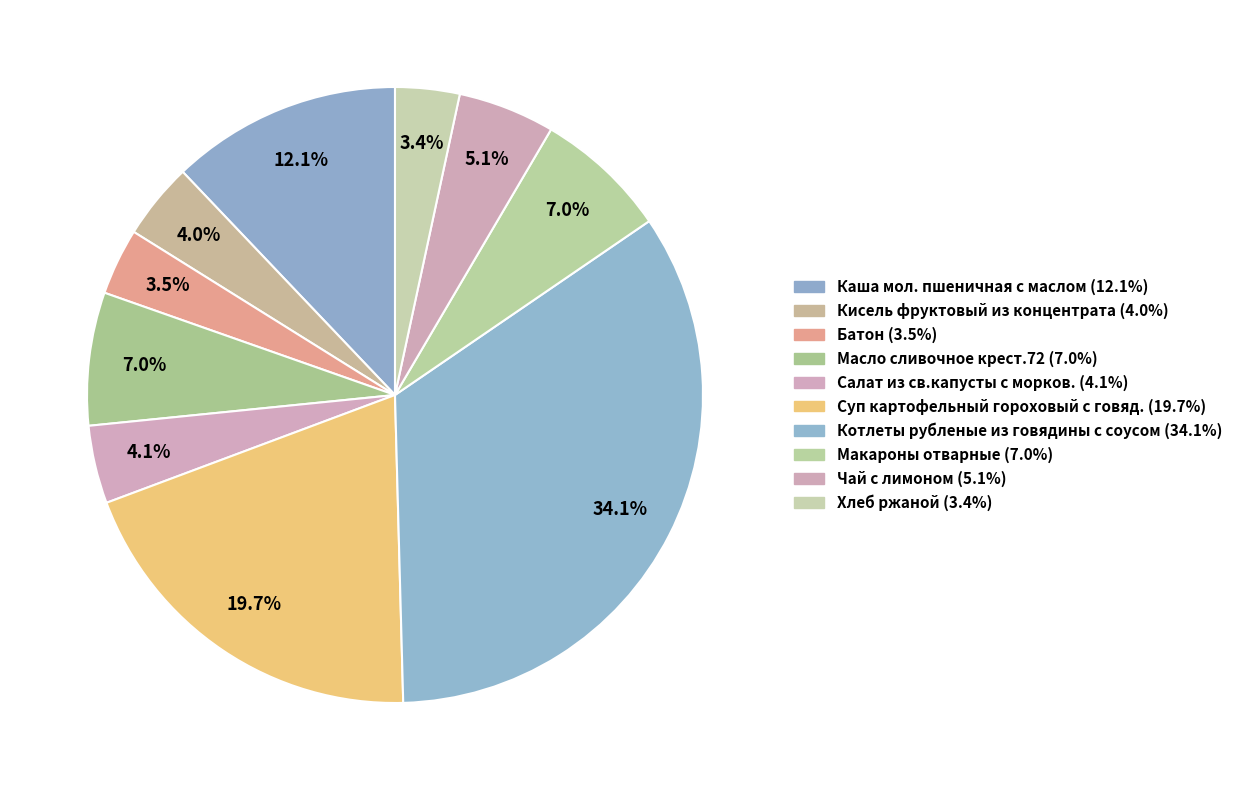

To the nearest percent, what is the average slice percentage?

10%